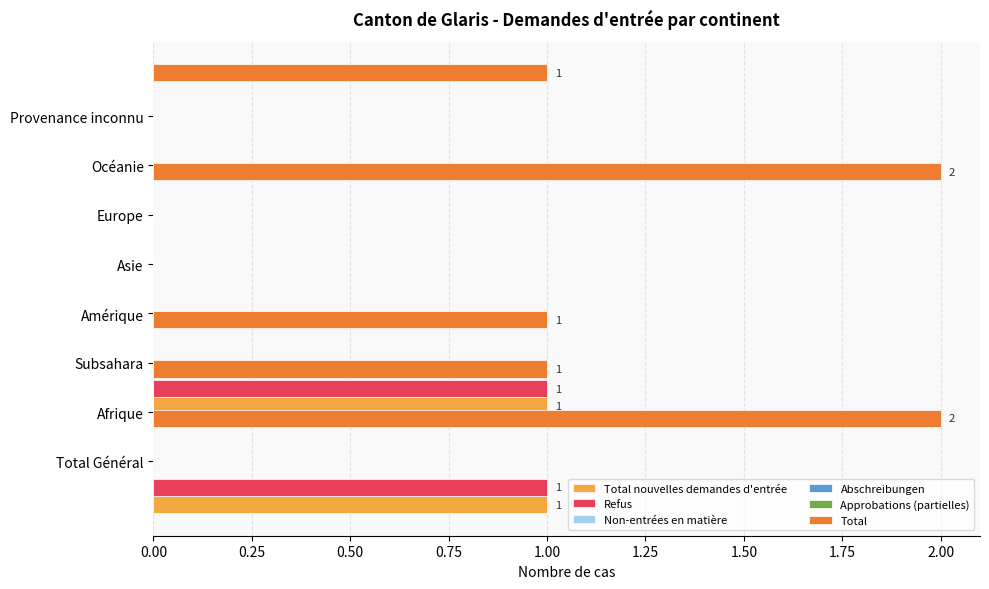

What is the average value of the Total series?

0.9